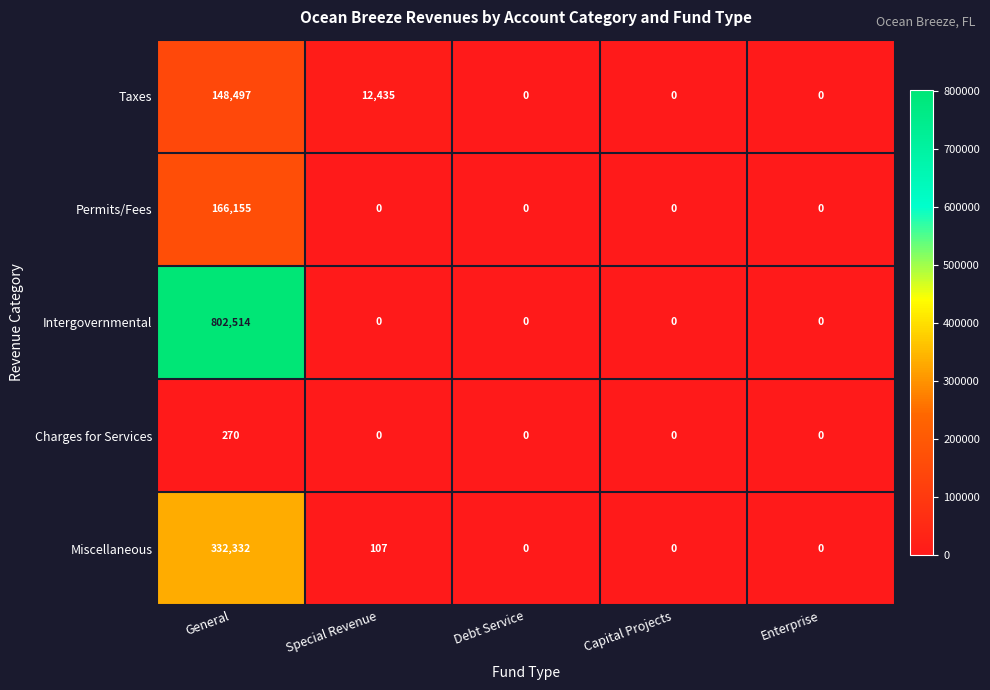

Reading left to right, what are all the values shown in this chart?

Taxes: 148497	12435	0	0	0
Permits/Fees: 166155	0	0	0	0
Intergovernmental: 802514	0	0	0	0
Charges for Services: 270	0	0	0	0
Miscellaneous: 332332	107	0	0	0